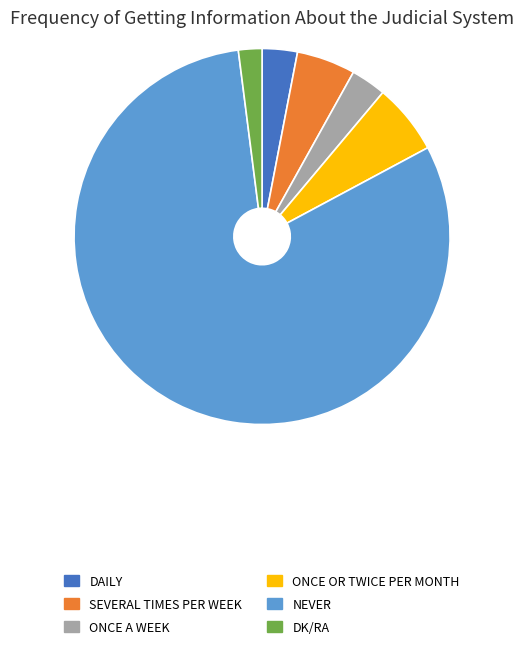

Is there a majority slice in this chart?

Yes